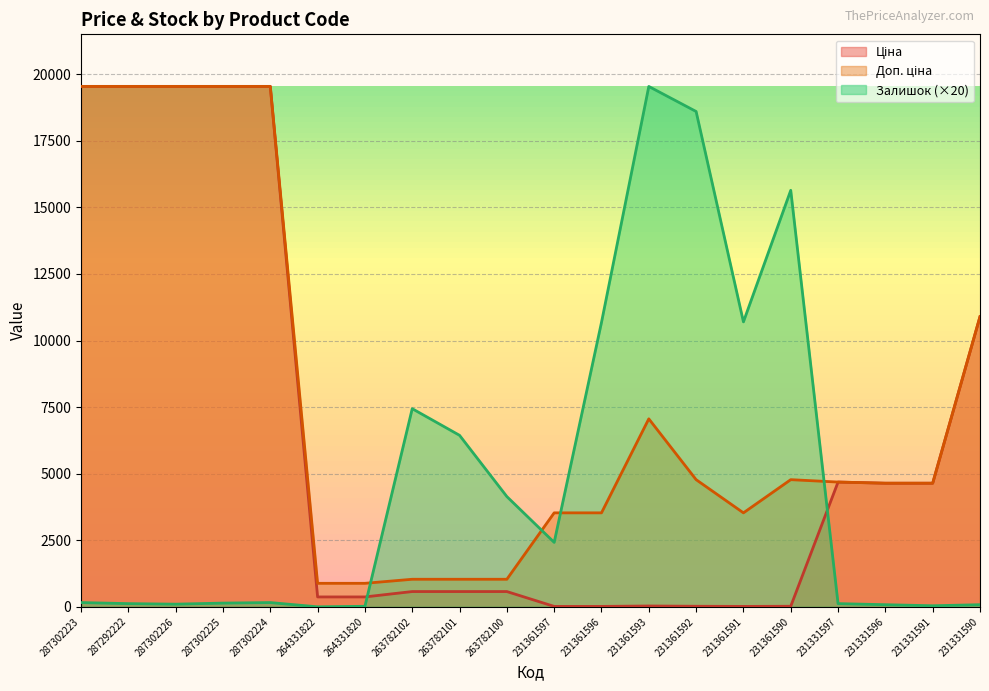

What position from the left is 287302226?

3